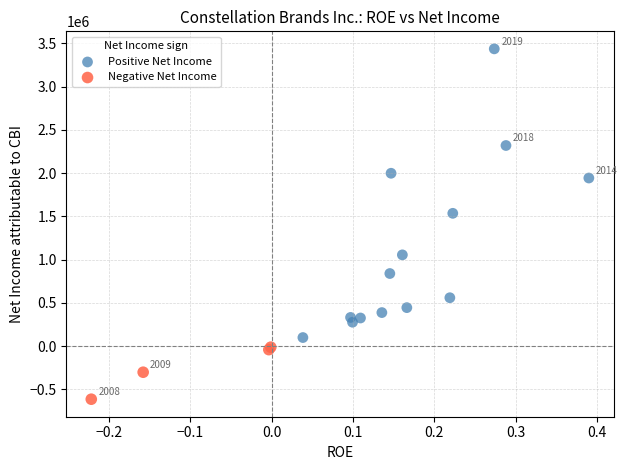

Which series reaches the minimum Y coordinate?

Negative Net Income